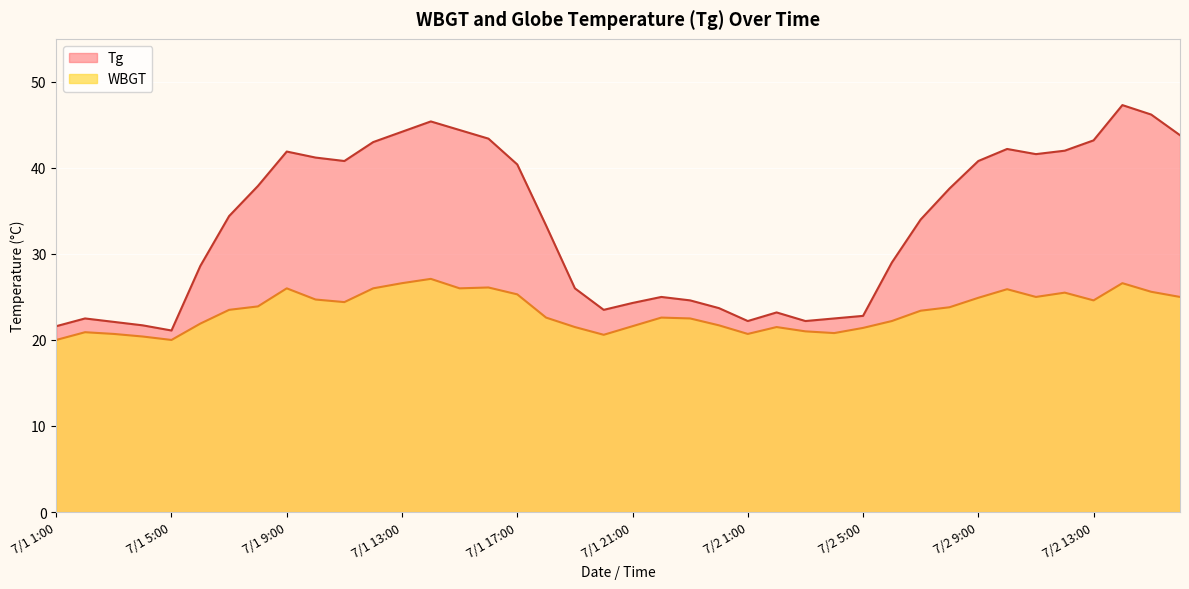

What is the label of the 31st point from the right?

7/1 10:00